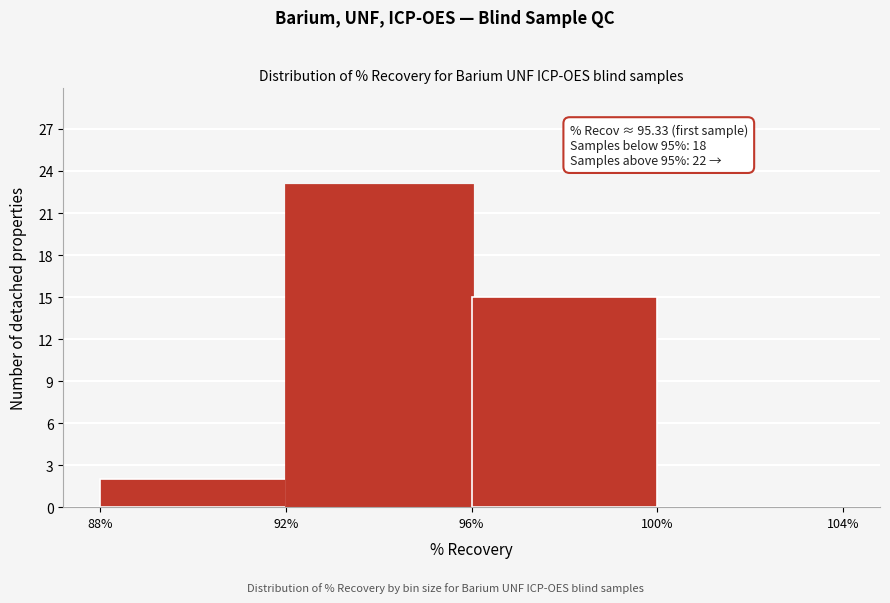

Over which range of the x-axis is the bar tallest?

92% to 96%